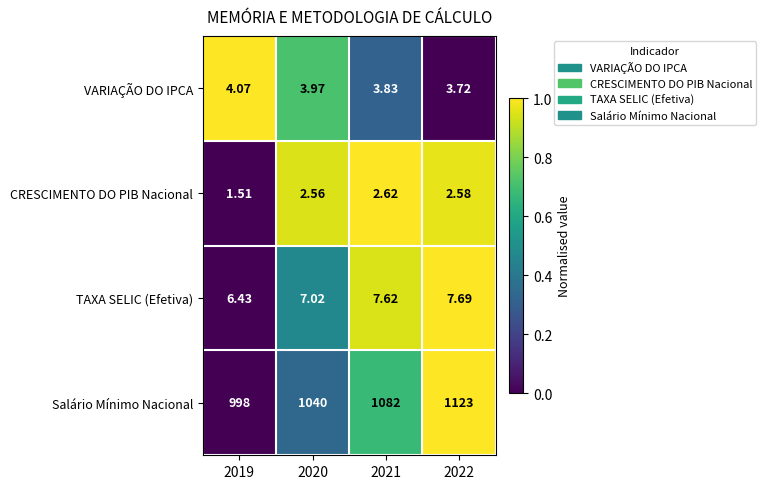

At 2021, list the series in order from largest to smallest.

Salário Mínimo Nacional, TAXA SELIC (Efetiva), VARIAÇÃO DO IPCA, CRESCIMENTO DO PIB Nacional